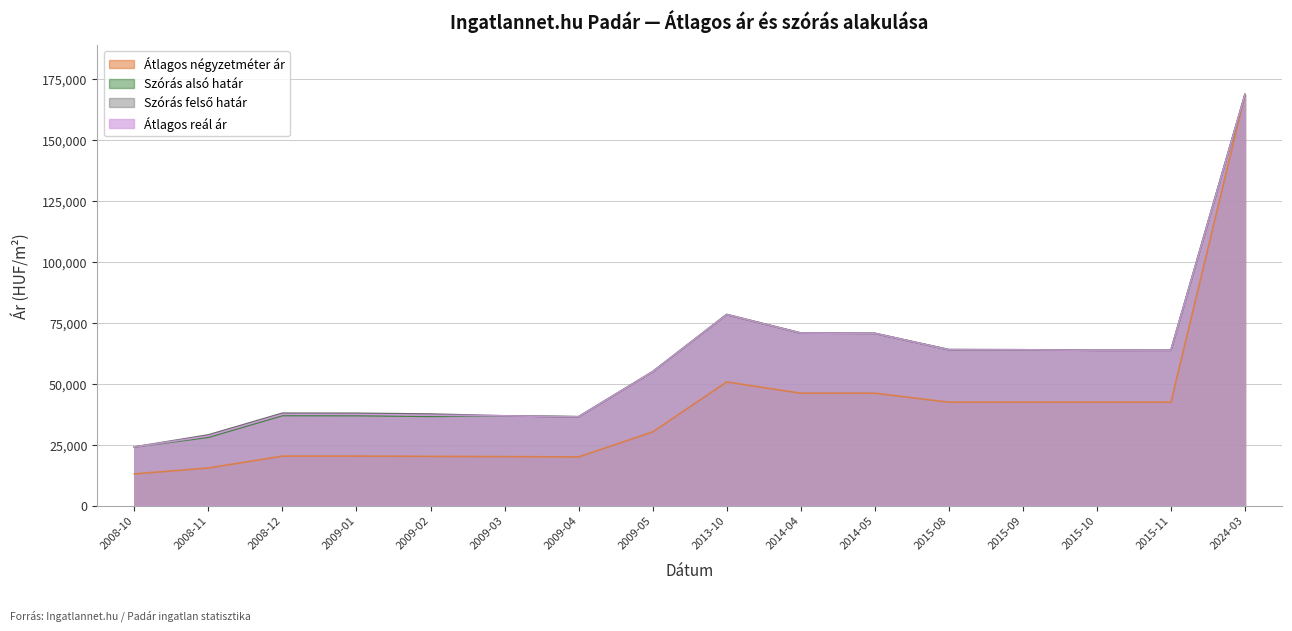

What is the smallest value displayed?

13018